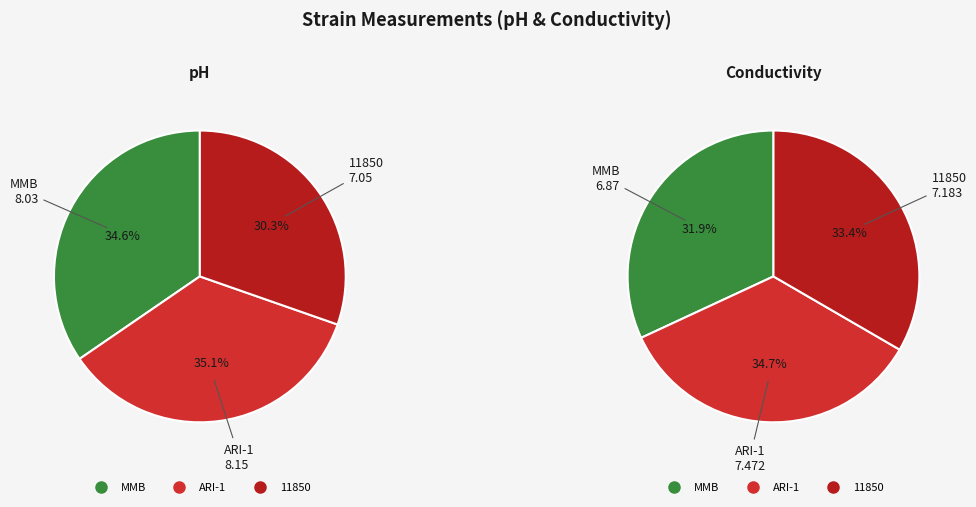

How many slices are in this pie chart?

3